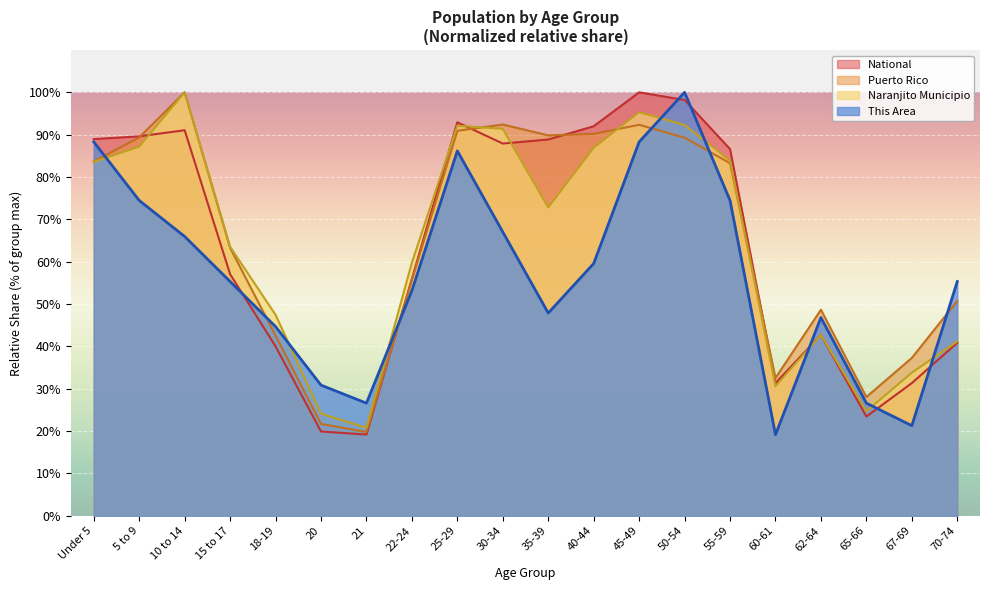

List the labels in order of Naranjito Municipio value, smallest first.

21, 20, 65-66, 60-61, 67-69, 70-74, 62-64, 18-19, 22-24, 15 to 17, 35-39, Under 5, 55-59, 40-44, 5 to 9, 30-34, 25-29, 50-54, 45-49, 10 to 14